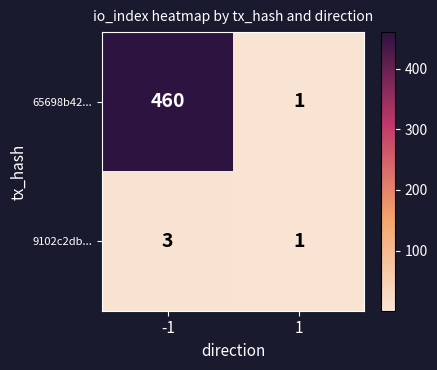

What is the sum of all 65698b42... values?

461